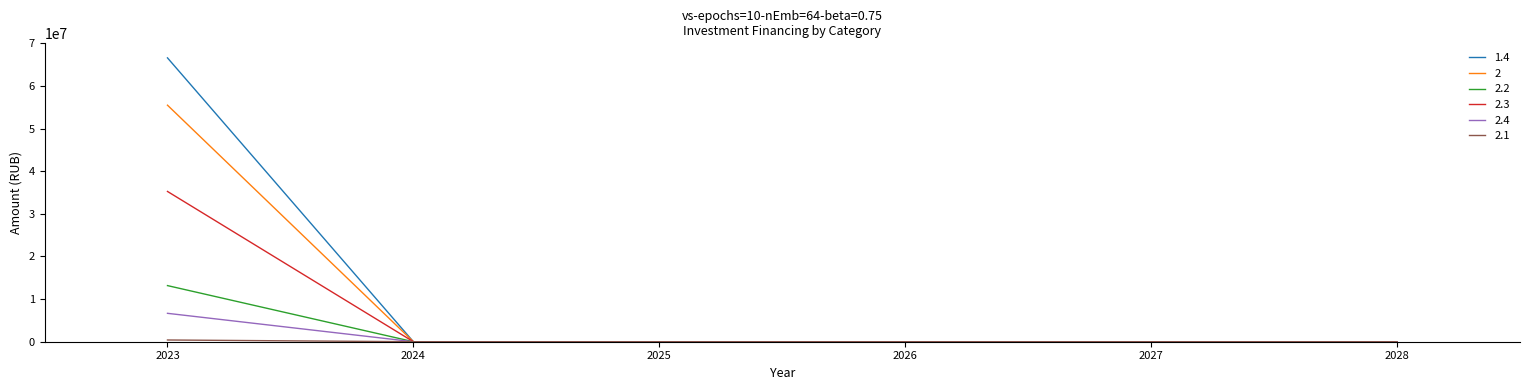

Which series has the largest range (max minus min)?

1.4